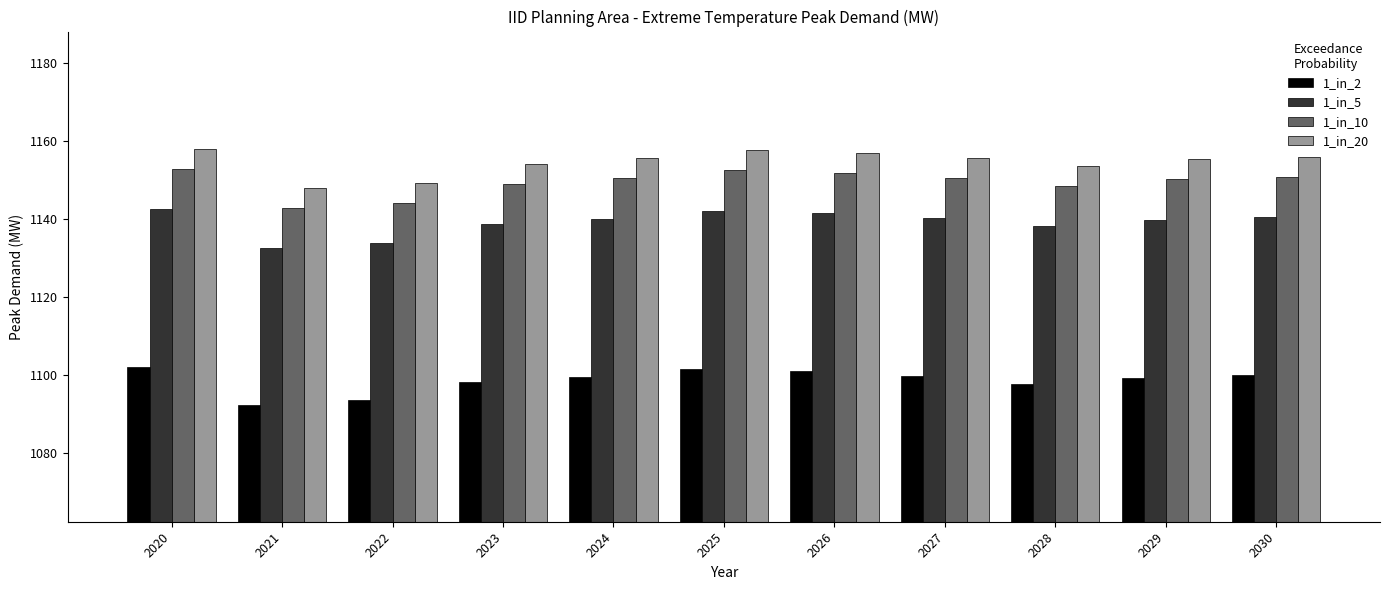

Are the bars grouped side by side (vs. stacked)?

Yes